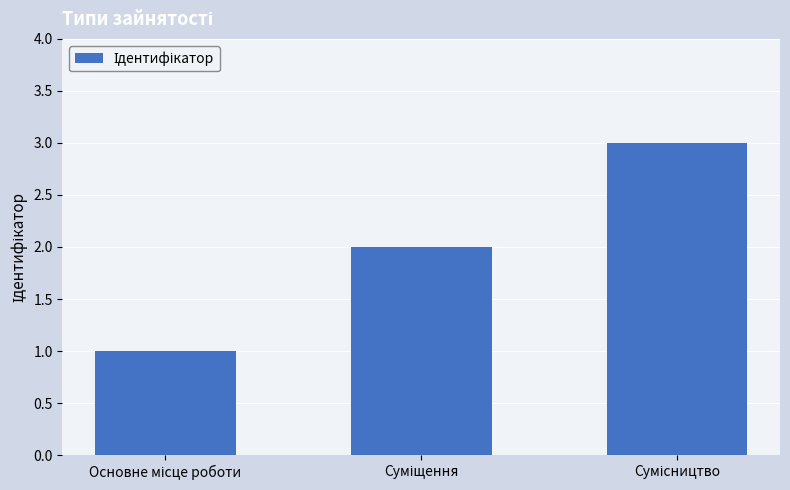

What is the maximum value shown in the chart?

3